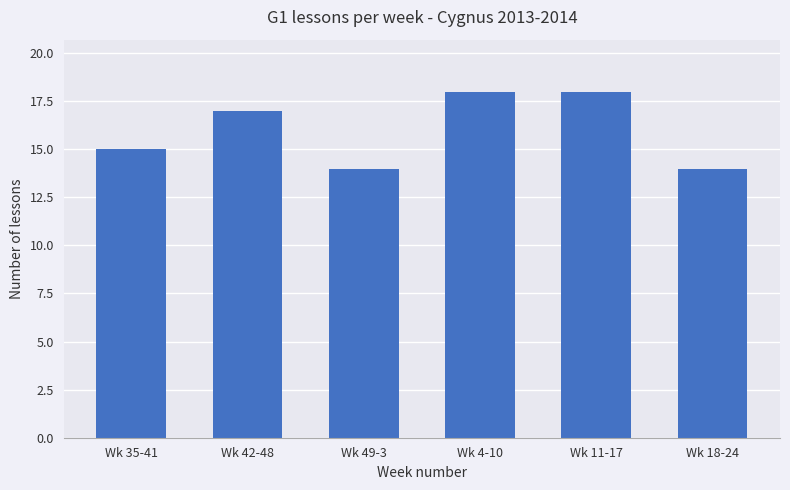

Does the chart contain stacked bars?

No